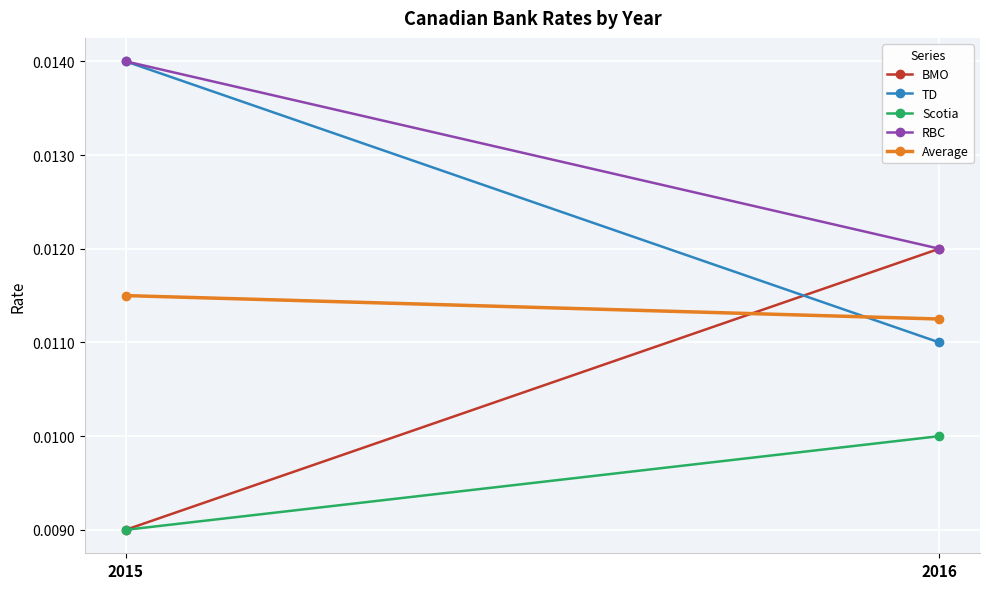

Rank the categories by TD value from highest to lowest.

2015, 2016